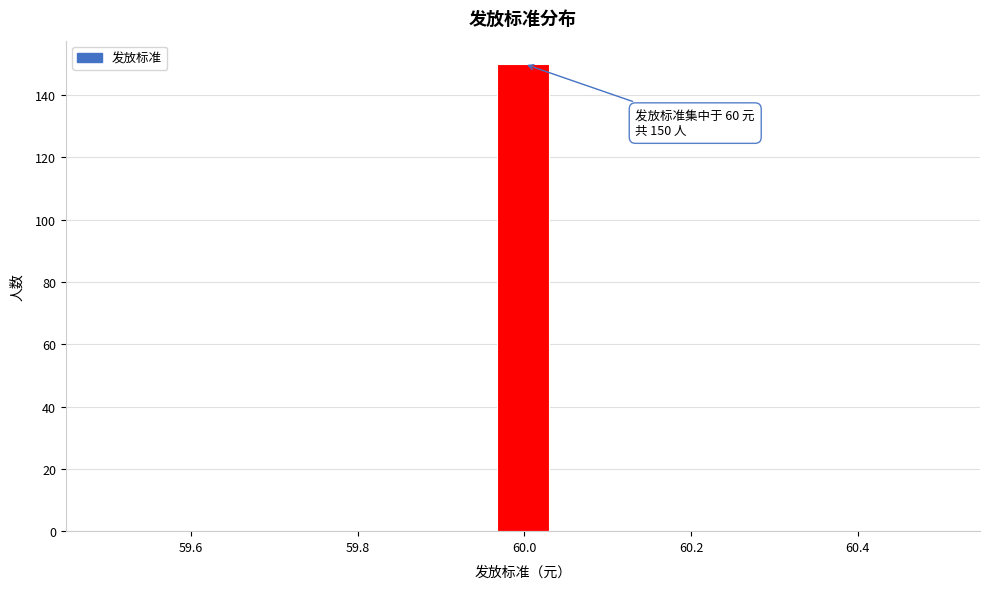

Around what value on the x-axis is the tallest bar? Give the approximate position of its centre, as read against the axis.

60.00